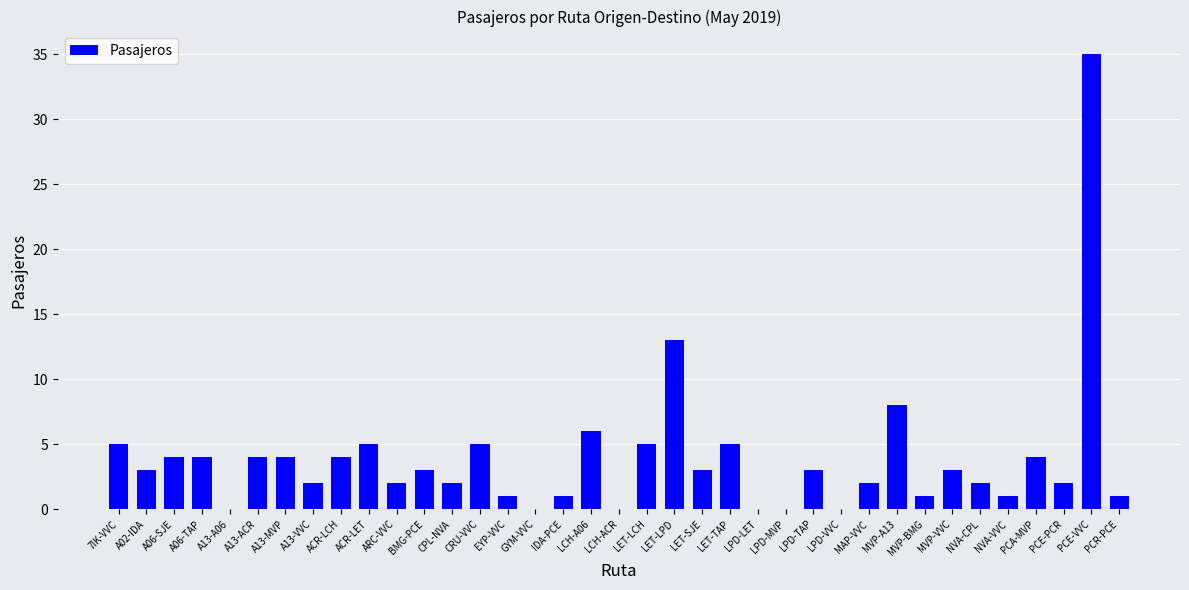

True or false: the data shows 0 at LCH-ACR.

True